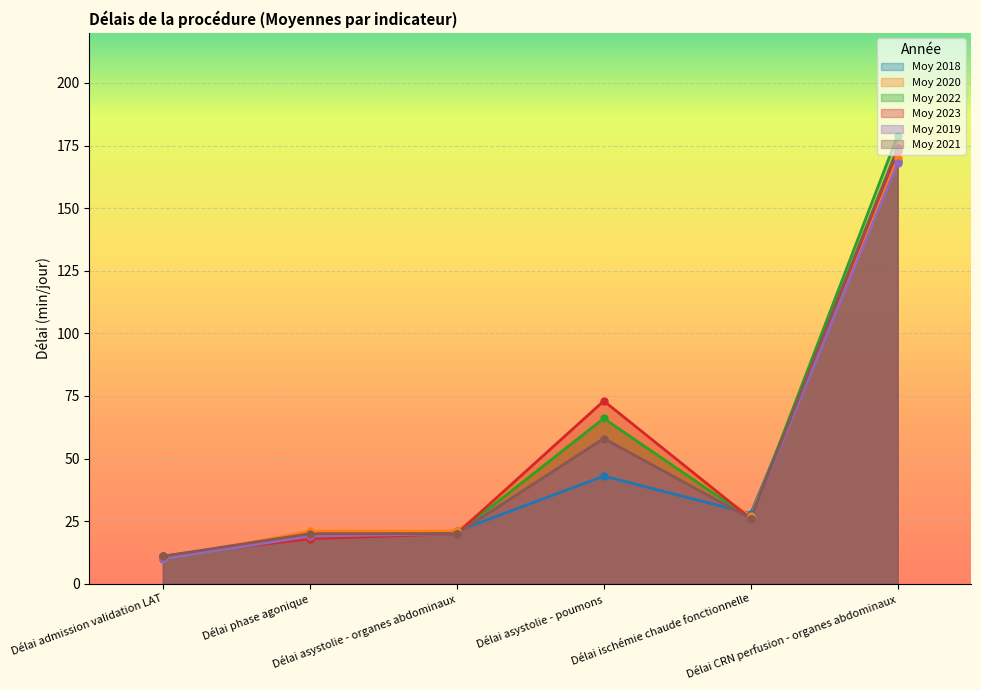

Reading right to left, list all the values displayed in this chart.

Moy 2018: Délai CRN perfusion - organes abdominaux=169	Délai ischémie chaude fonctionnelle=28	Délai asystolie - poumons=43	Délai asystolie - organes abdominaux=21	Délai phase agonique=19	Délai admission validation LAT=11
Moy 2020: Délai CRN perfusion - organes abdominaux=170	Délai ischémie chaude fonctionnelle=27	Délai asystolie - poumons=66	Délai asystolie - organes abdominaux=21	Délai phase agonique=21	Délai admission validation LAT=10
Moy 2022: Délai CRN perfusion - organes abdominaux=179	Délai ischémie chaude fonctionnelle=26	Délai asystolie - poumons=66	Délai asystolie - organes abdominaux=20	Délai phase agonique=19	Délai admission validation LAT=10
Moy 2023: Délai CRN perfusion - organes abdominaux=173	Délai ischémie chaude fonctionnelle=26	Délai asystolie - poumons=73	Délai asystolie - organes abdominaux=20	Délai phase agonique=18	Délai admission validation LAT=11
Moy 2019: Délai CRN perfusion - organes abdominaux=168	Délai ischémie chaude fonctionnelle=26	Délai asystolie - poumons=58	Délai asystolie - organes abdominaux=20	Délai phase agonique=19	Délai admission validation LAT=10
Moy 2021: Délai CRN perfusion - organes abdominaux=174	Délai ischémie chaude fonctionnelle=26	Délai asystolie - poumons=58	Délai asystolie - organes abdominaux=20	Délai phase agonique=20	Délai admission validation LAT=11